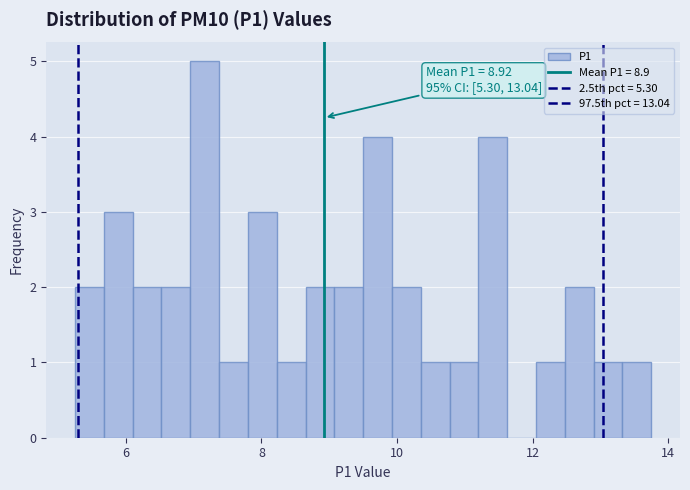

Around what value on the x-axis is the tallest bar? Give the approximate position of its centre, as read against the axis.

7.2